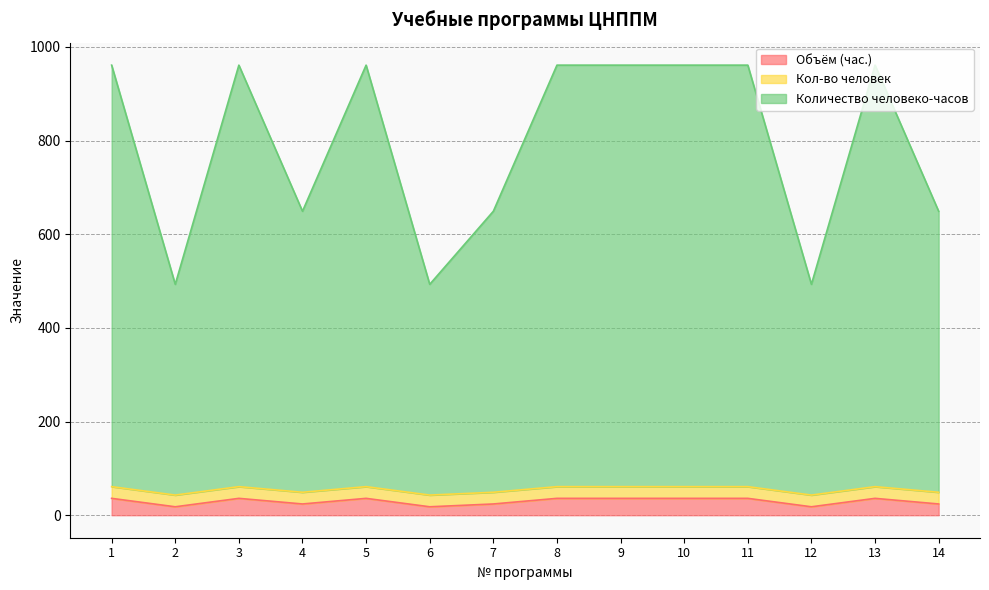

Which series has the largest range (max minus min)?

Количество человеко-часов